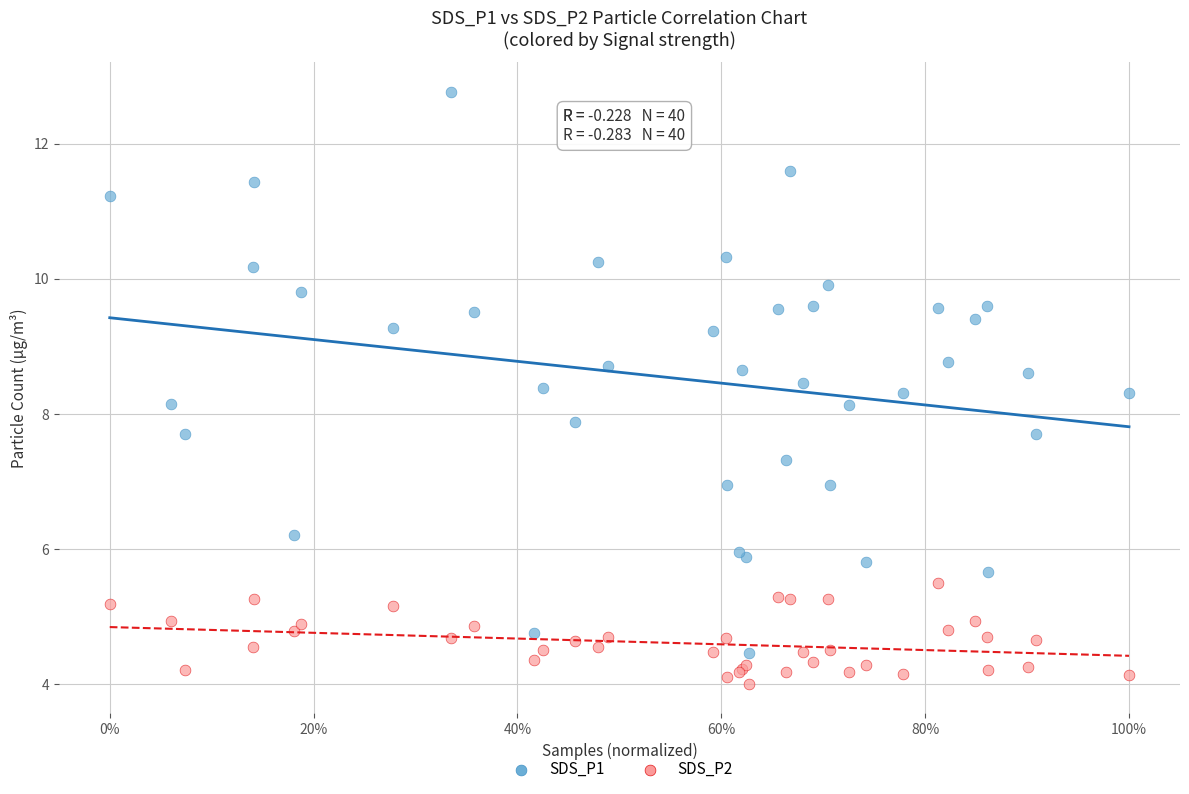

Which series has the widest spread of Y values?

SDS_P1